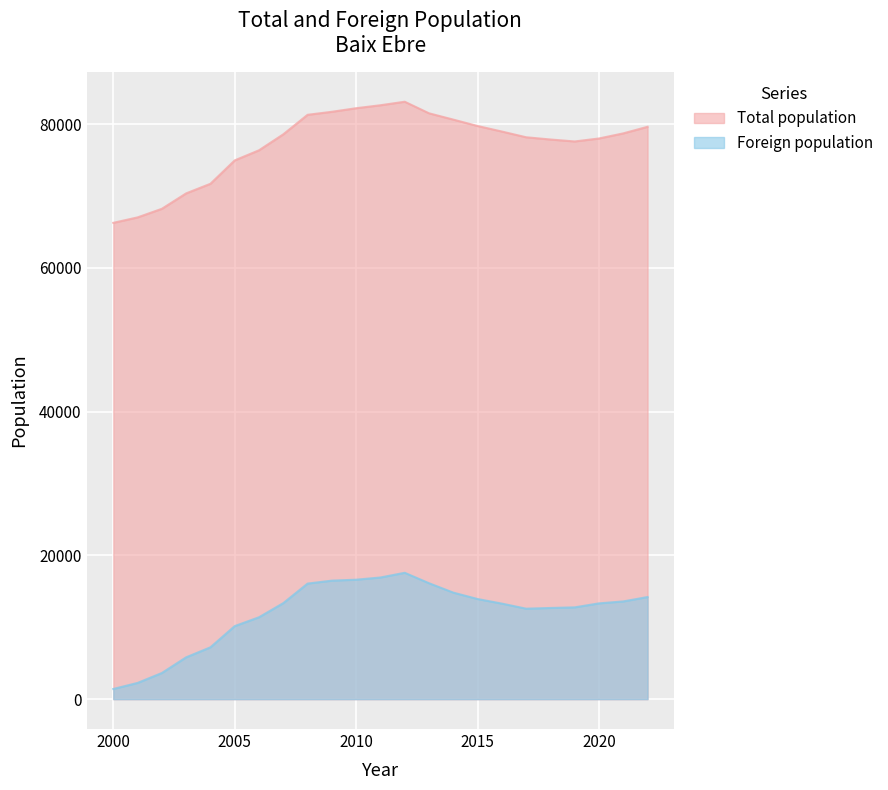

What is the value of the Foreign population point at the 14th from the left?

16132